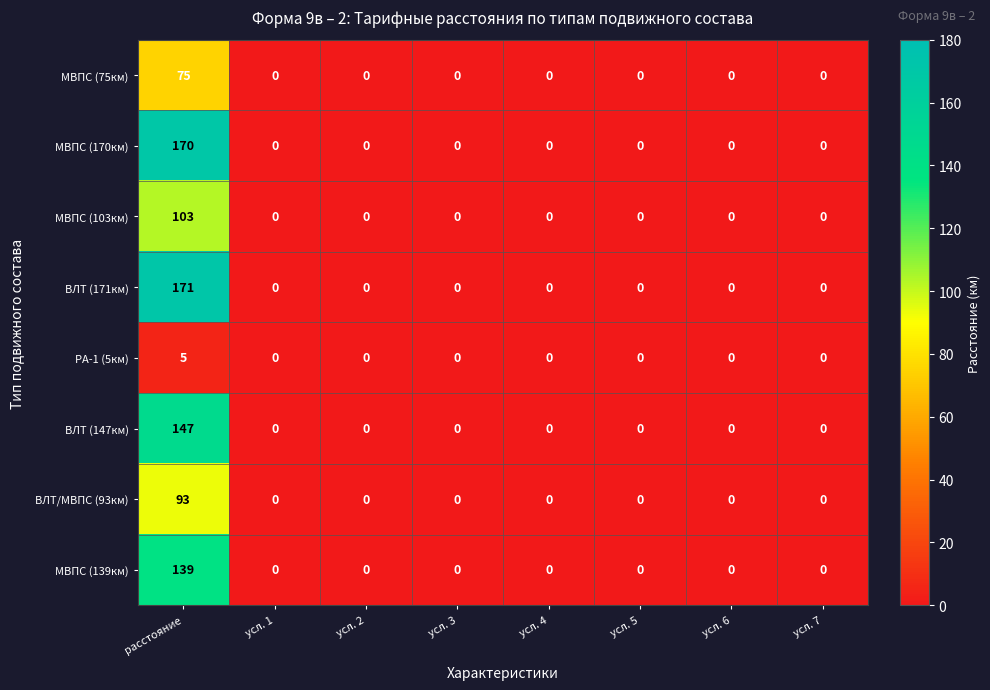

What is the total value across all series at расстояние?

903